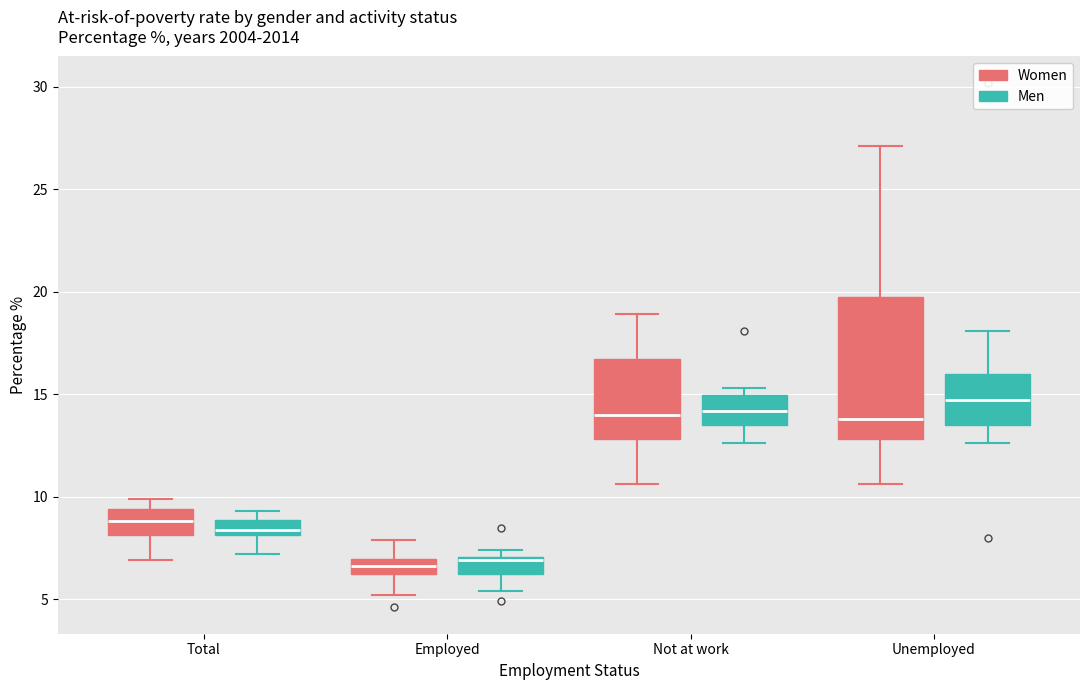

Which box's median line is the highest?

Unemployed (Men)